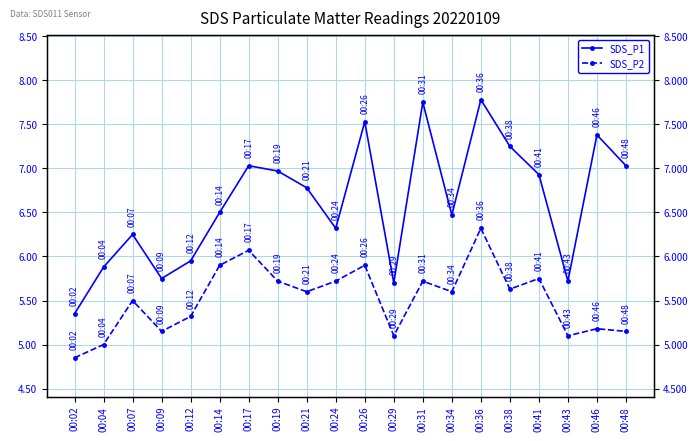

At which label is SDS_P1 closest to 6?

00:12